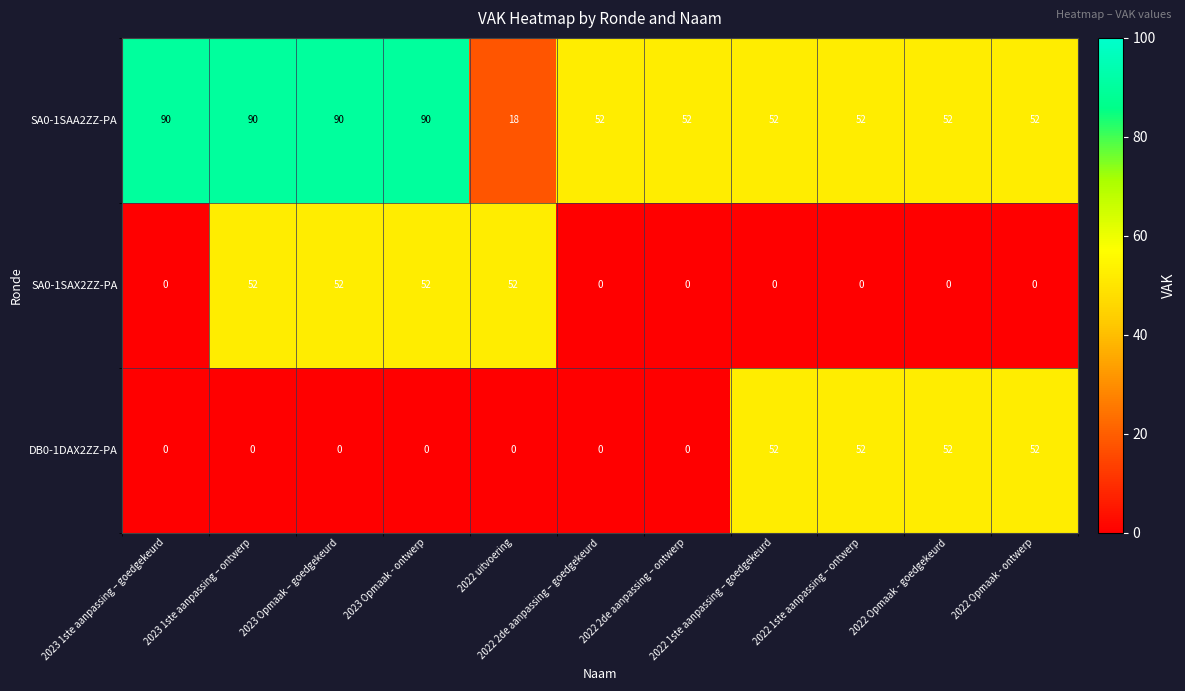

Which series has the largest range (max minus min)?

SA0-1SAA2ZZ-PA